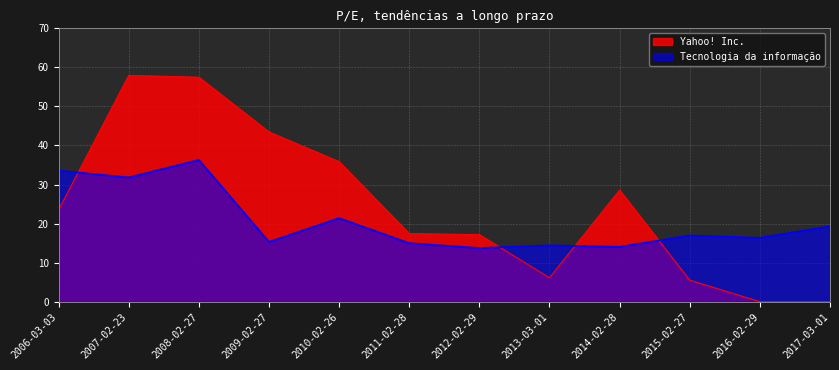

What is the label of the 9th point from the left?

2014-02-28